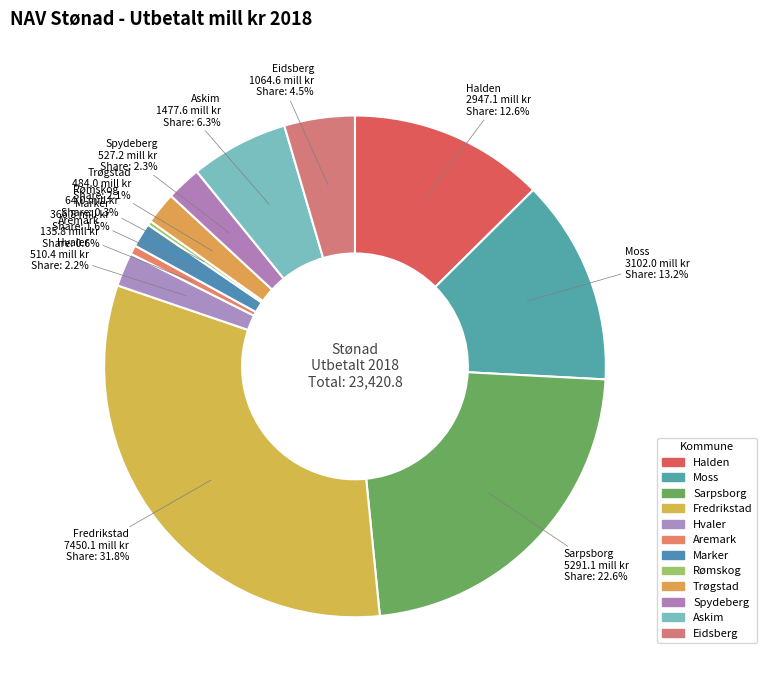

What percentage is the Askim slice, to the nearest percent?

6%